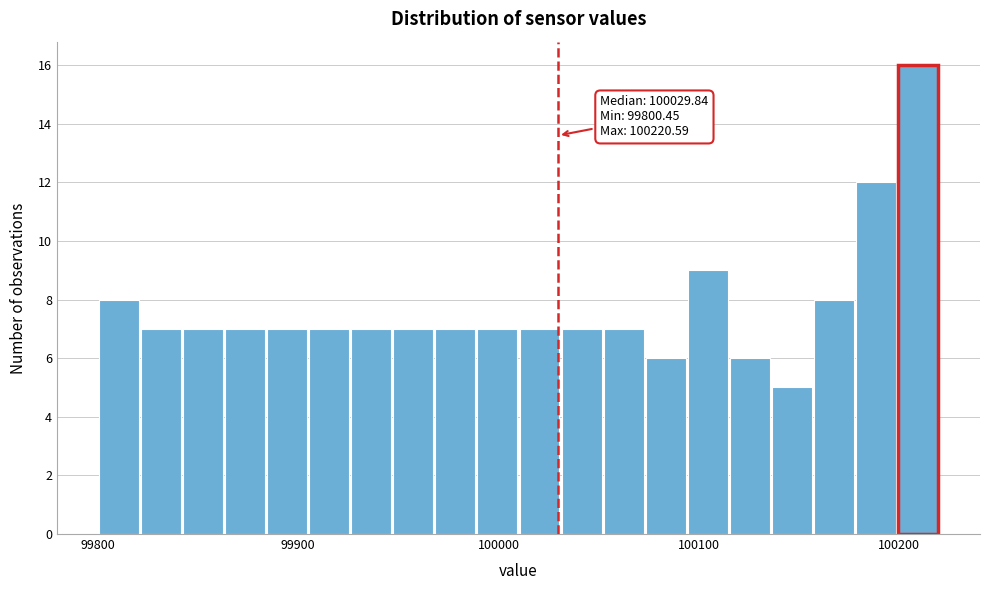

Read against the x-axis, roughly where is the centre of the tallest bar?

100210